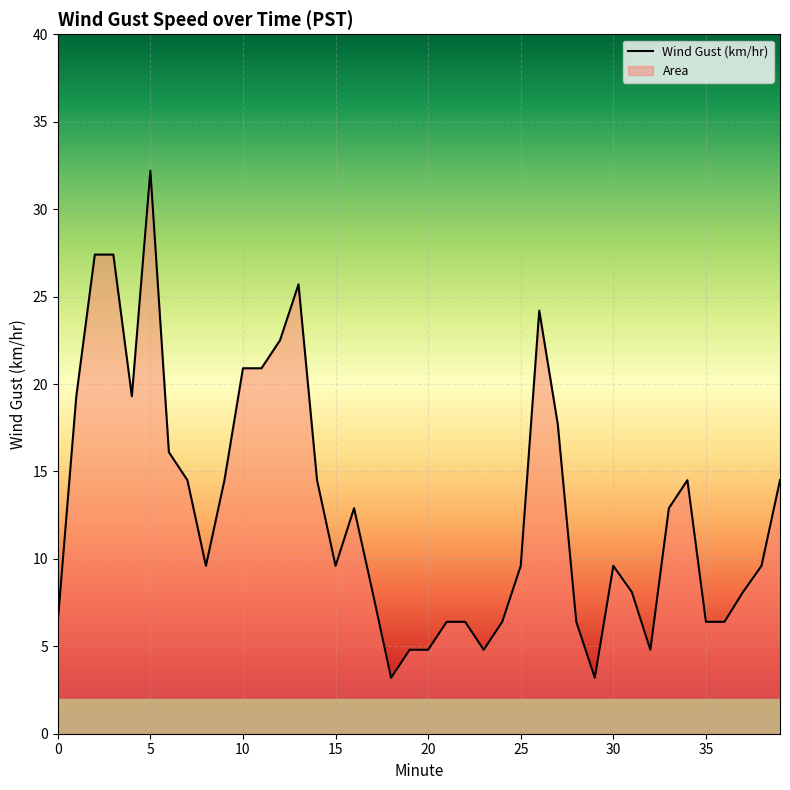

What is the minimum value shown in the chart?

3.2